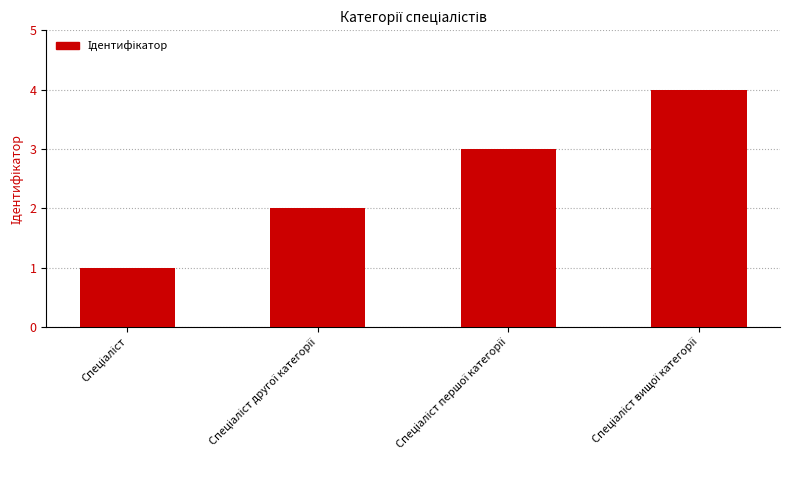

What is the sum of all values?

10